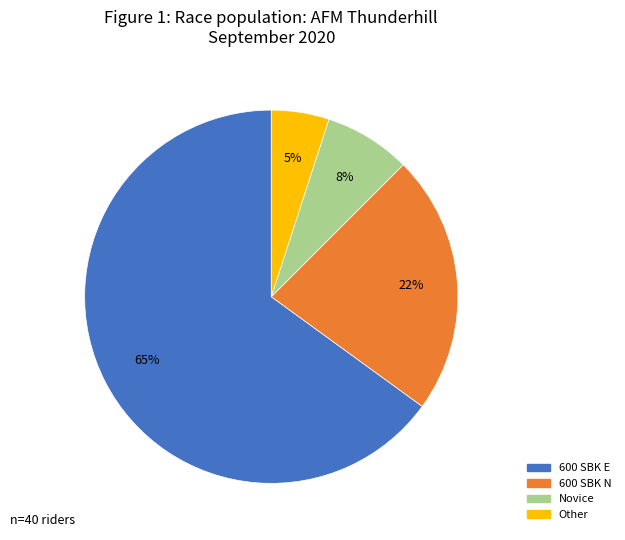

To the nearest percent, what is the difference between the Novice and 600 SBK E slice percentages?

57%